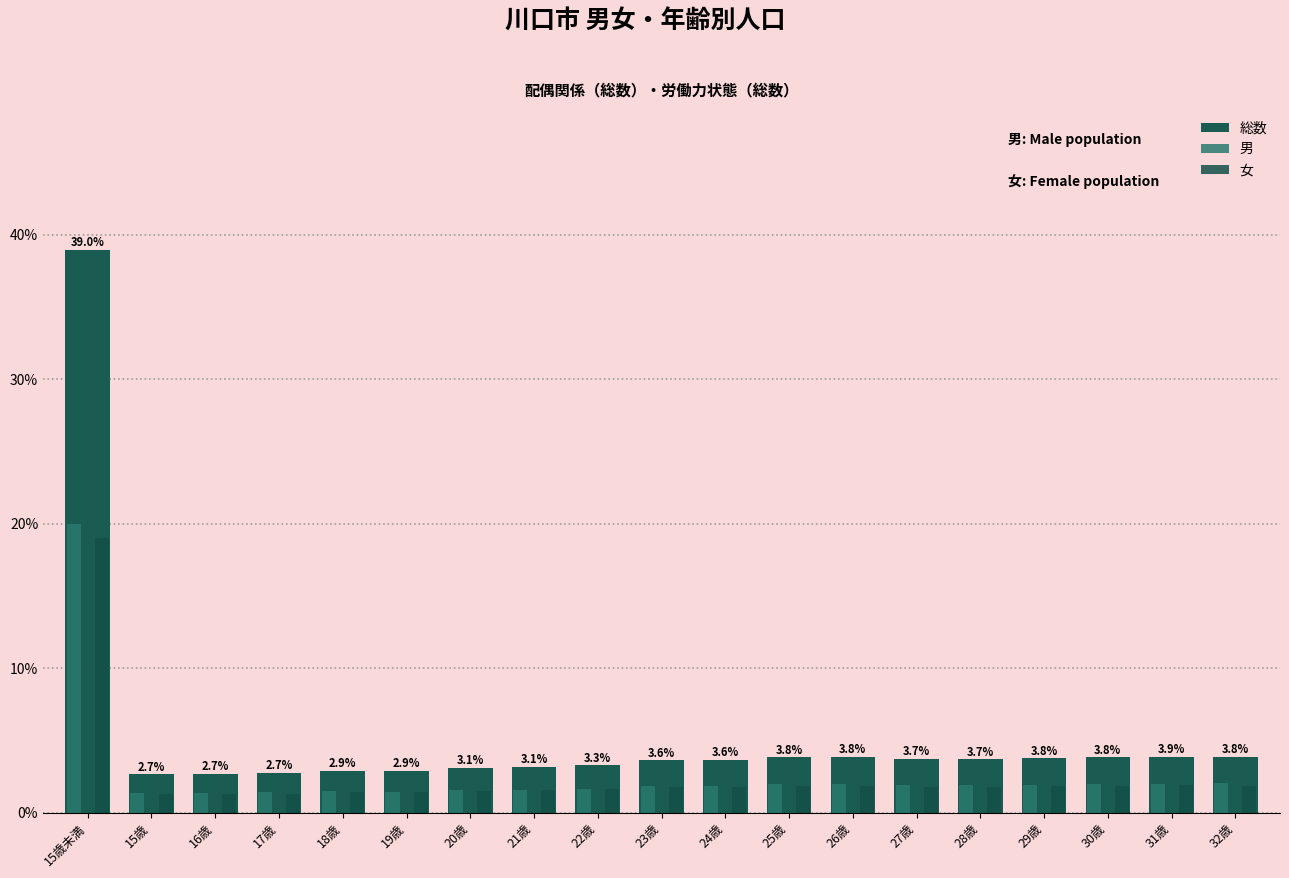

How many bars are there in each group?

3